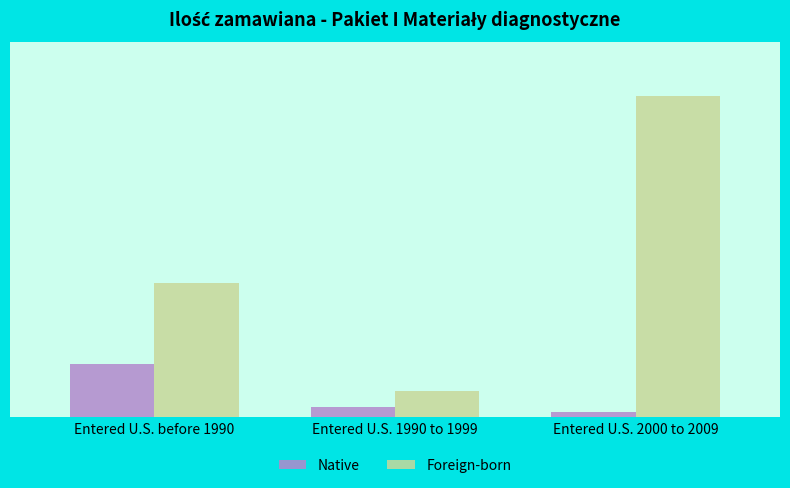

What is the label of the 2nd bar from the right?

Entered U.S. 1990 to 1999